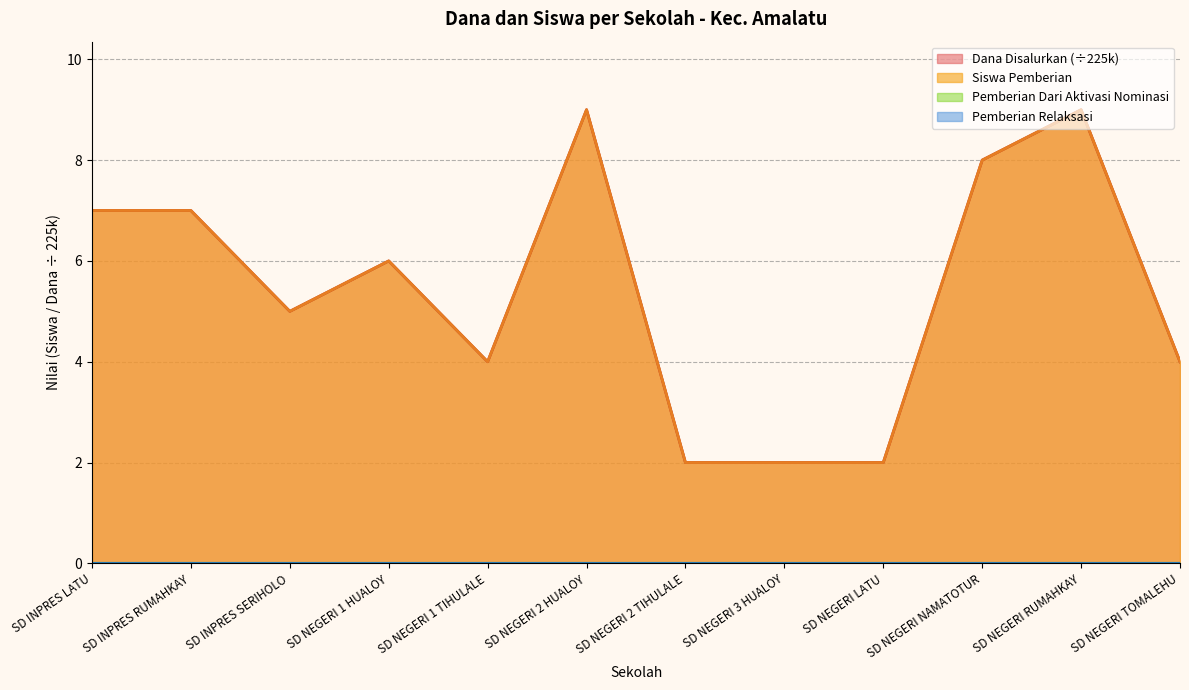

Reading left to right, transcribe all the data shown in this chart.

Dana Disalurkan: SD INPRES LATU=7	SD INPRES RUMAHKAY=7	SD INPRES SERIHOLO=5	SD NEGERI 1 HUALOY=6	SD NEGERI 1 TIHULALE=4	SD NEGERI 2 HUALOY=9	SD NEGERI 2 TIHULALE=2	SD NEGERI 3 HUALOY=2	SD NEGERI LATU=2	SD NEGERI NAMATOTUR=8	SD NEGERI RUMAHKAY=9	SD NEGERI TOMALEHU=4
Siswa Pemberian: SD INPRES LATU=7	SD INPRES RUMAHKAY=7	SD INPRES SERIHOLO=5	SD NEGERI 1 HUALOY=6	SD NEGERI 1 TIHULALE=4	SD NEGERI 2 HUALOY=9	SD NEGERI 2 TIHULALE=2	SD NEGERI 3 HUALOY=2	SD NEGERI LATU=2	SD NEGERI NAMATOTUR=8	SD NEGERI RUMAHKAY=9	SD NEGERI TOMALEHU=4